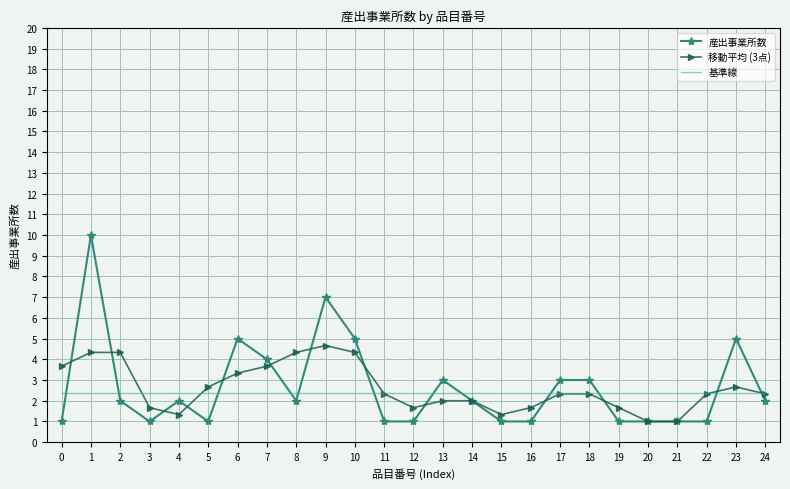

At which category does 移動平均 (3点) reach its first local valley?

4